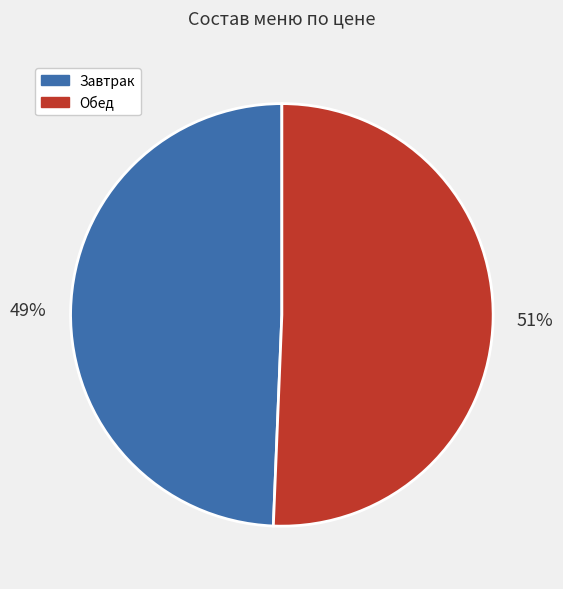

Is the sum of Обед and Завтрак greater than half?

Yes